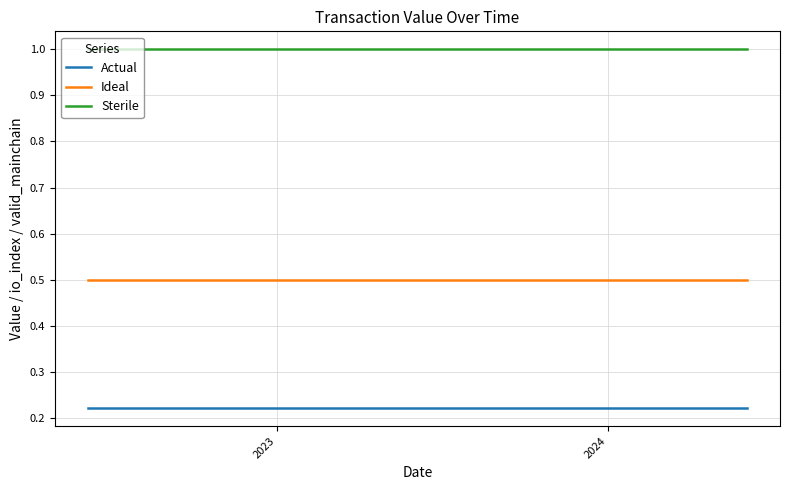

List the series in order of their overall mean, highest first.

Sterile, Ideal, Actual